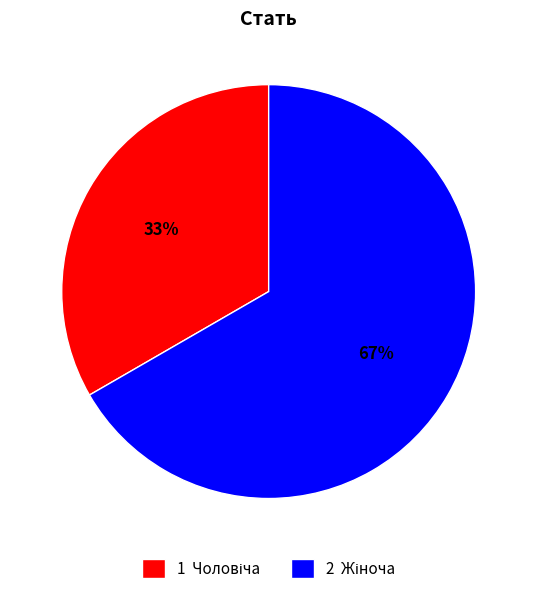

To the nearest percent, what is the average slice percentage?

50%